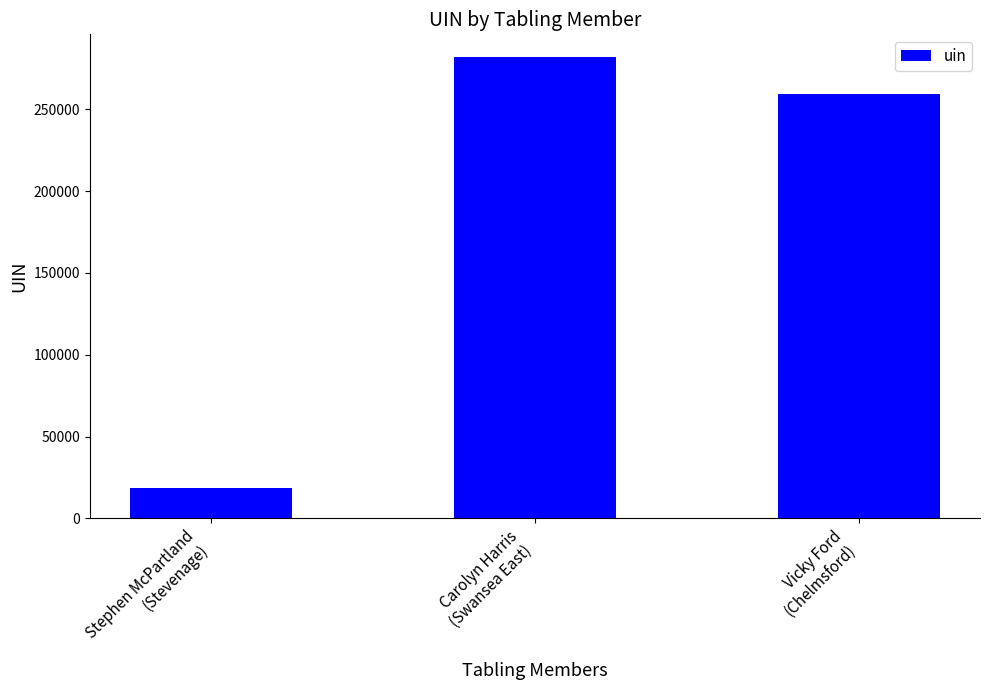

What is the difference between the maximum and minimum values?

263095